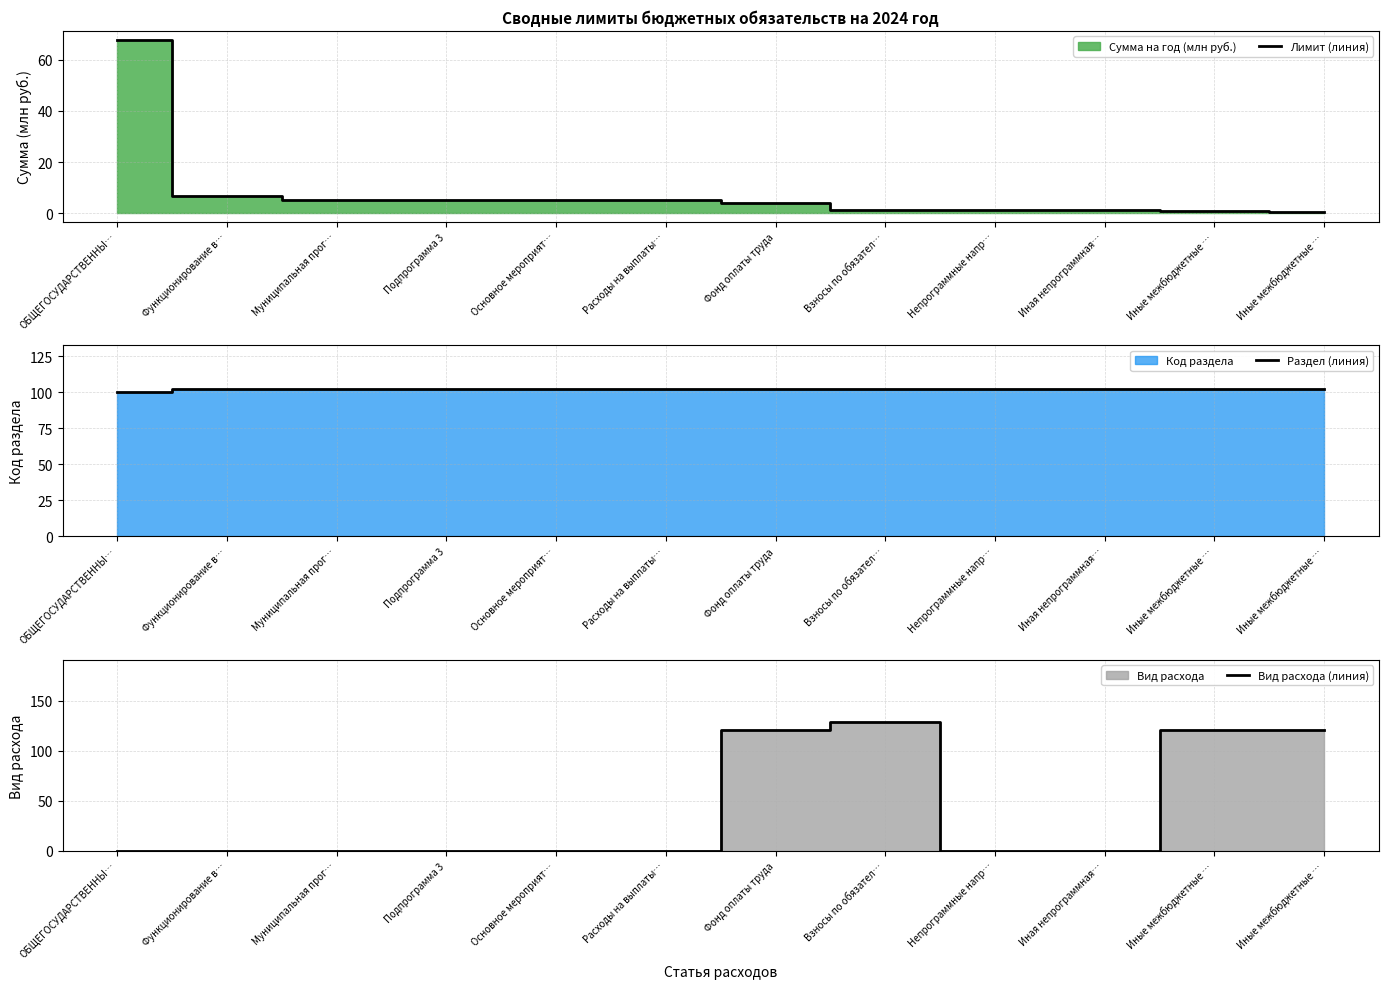

Which series changed the most between Фонд оплаты труда and Взносы по обязател…?

Вид расхода (линия)